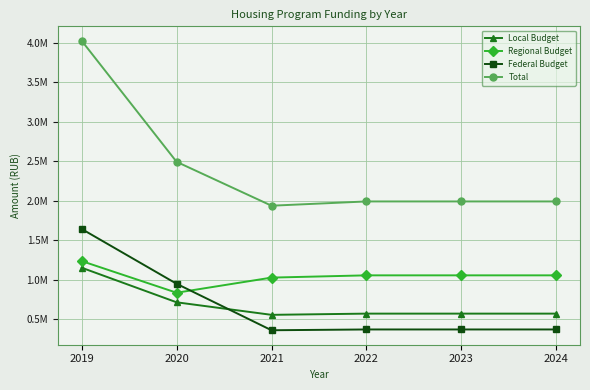

What are all the series names shown in the legend?

Local Budget, Regional Budget, Federal Budget, Total